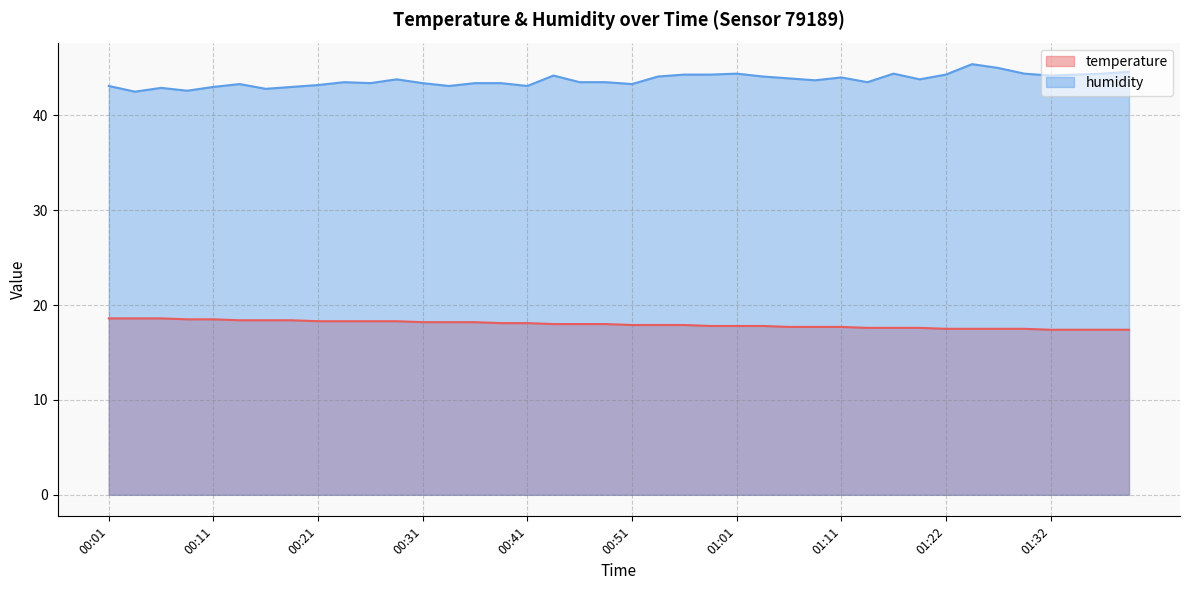

What is the total value across all series at 01:16?

62.0